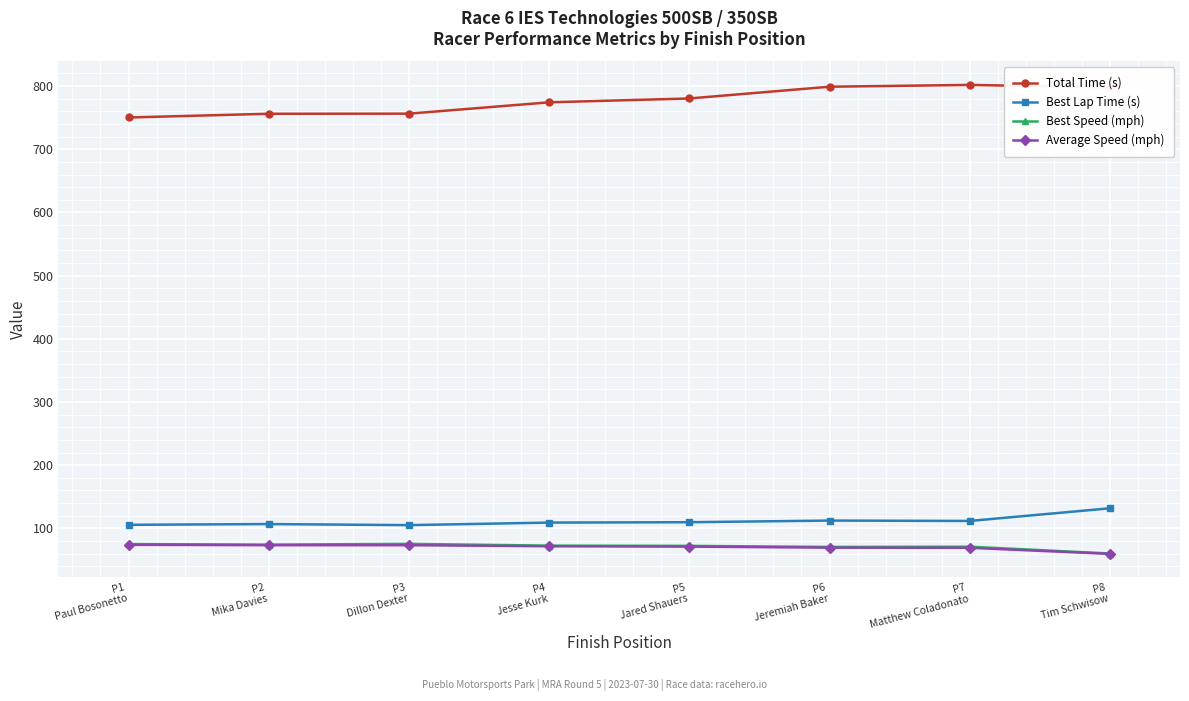

What is the value of the Best Lap Time (s) point at the 1st from the left?

105.6